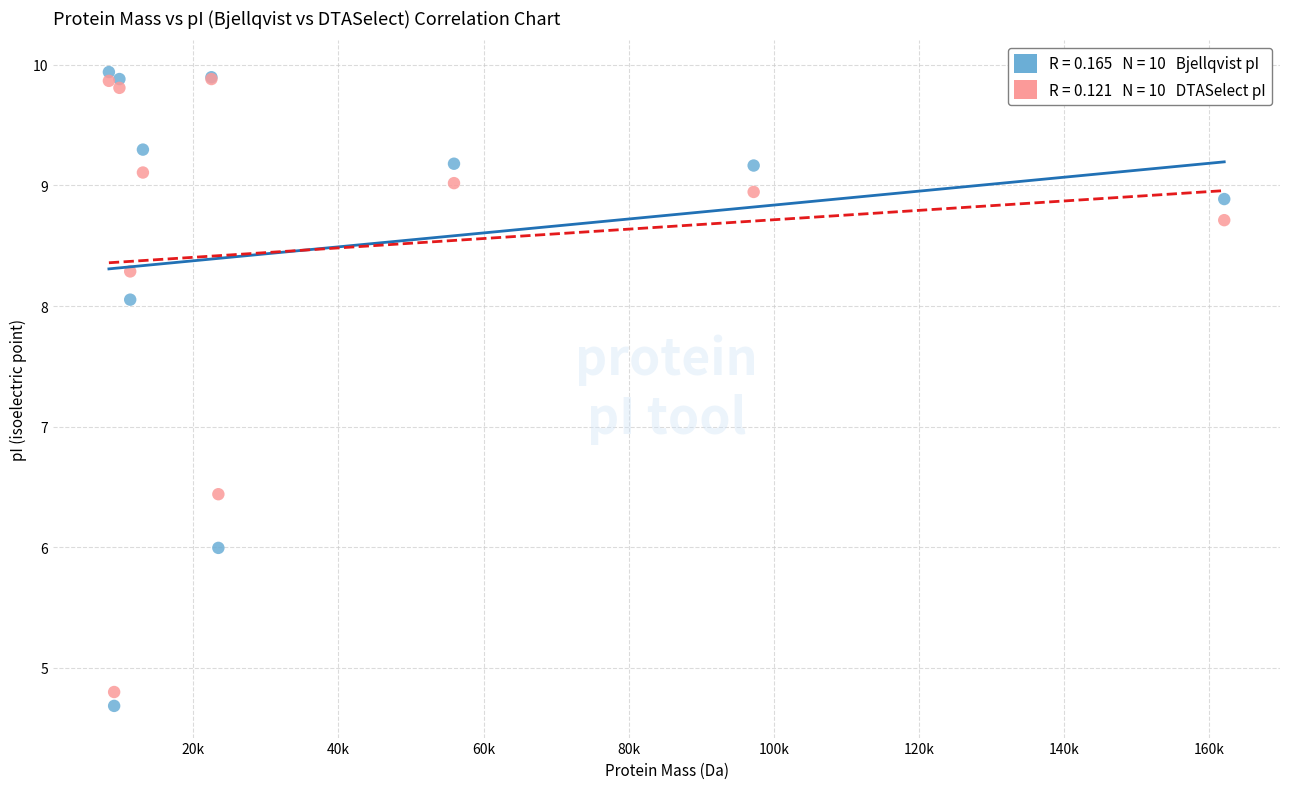

Across all series, what Y value is closest to 7?

6.4